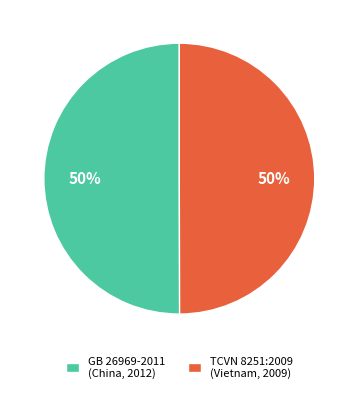

Count the number of slices in the pie.

2